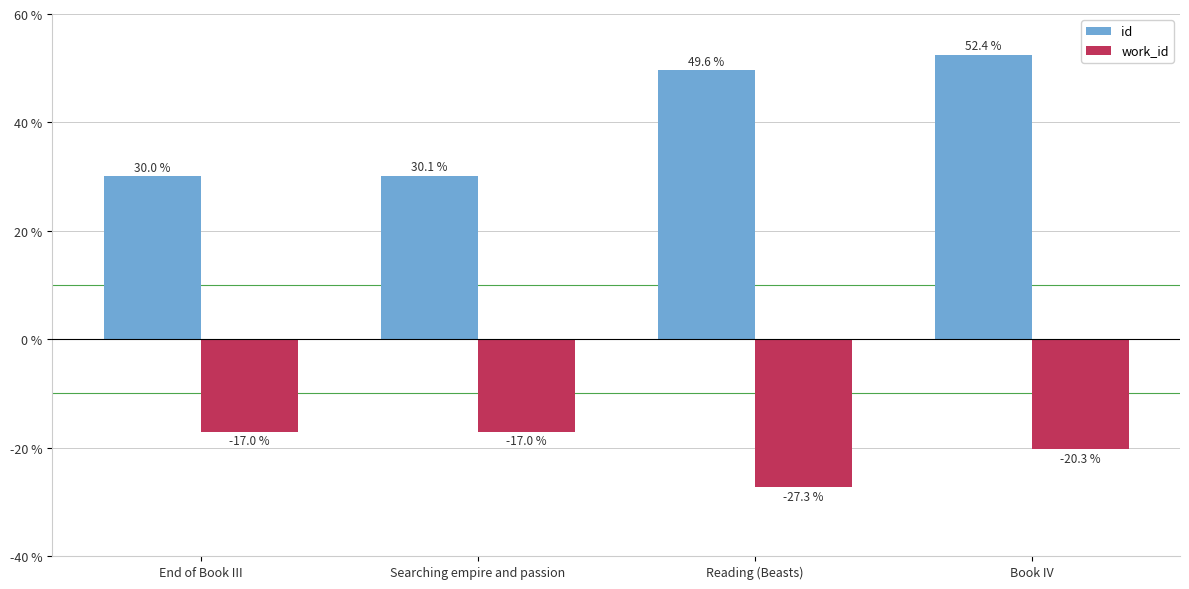

List the series in order of their overall mean, highest first.

id, work_id